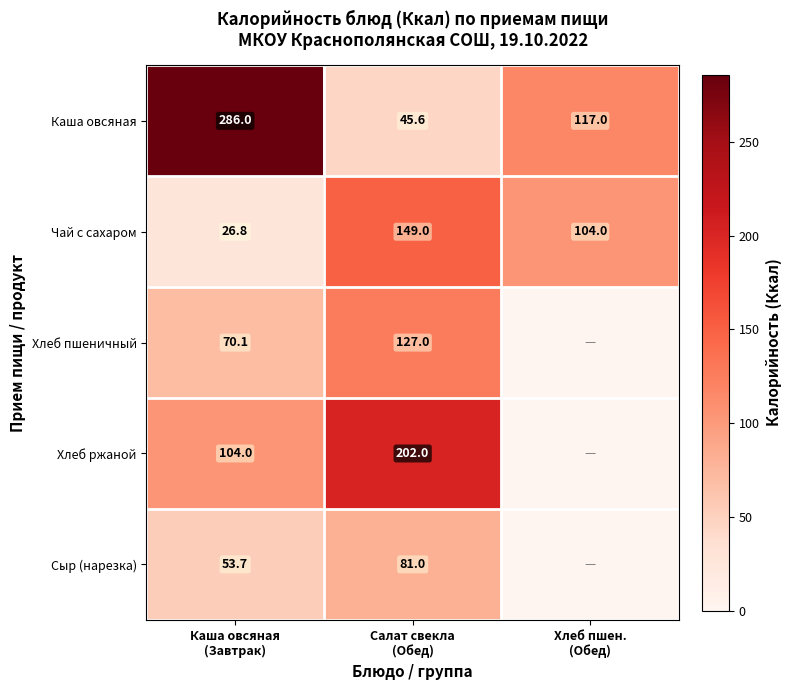

What is the difference between the highest and lowest values at Каша овсяная
(Завтрак)?

259.2